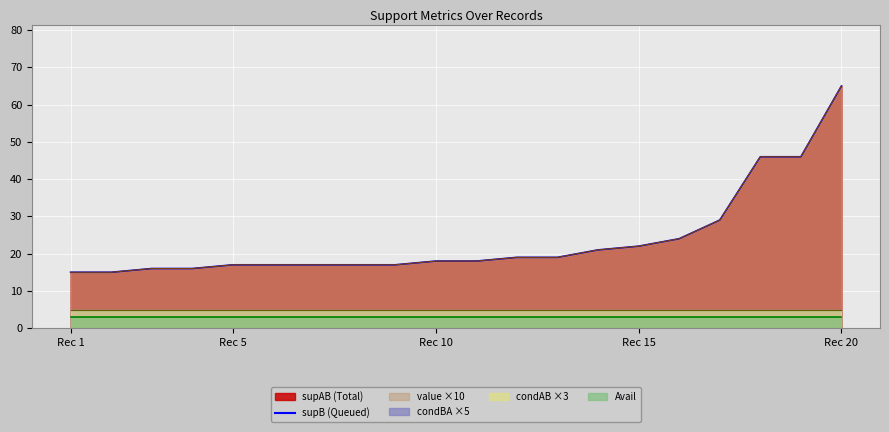

True or false: condBA and supB intersect in this chart.

False